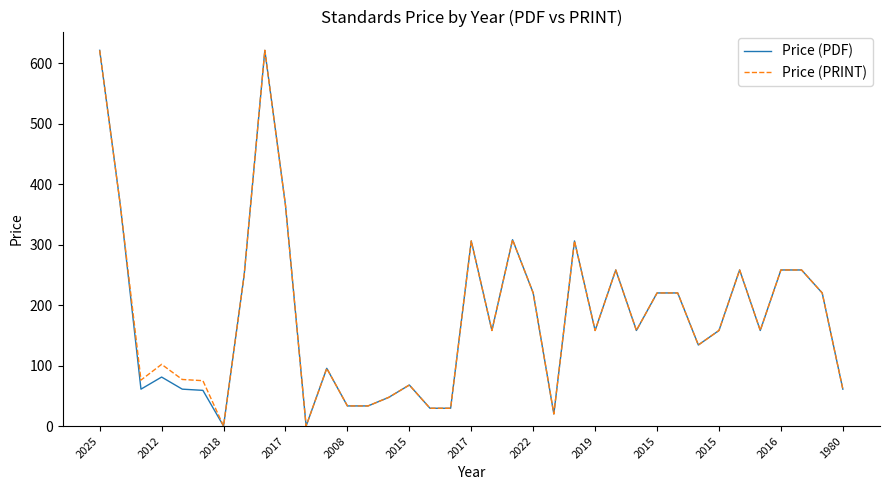

What is the sum of all Price (PRINT) values?

6725.1